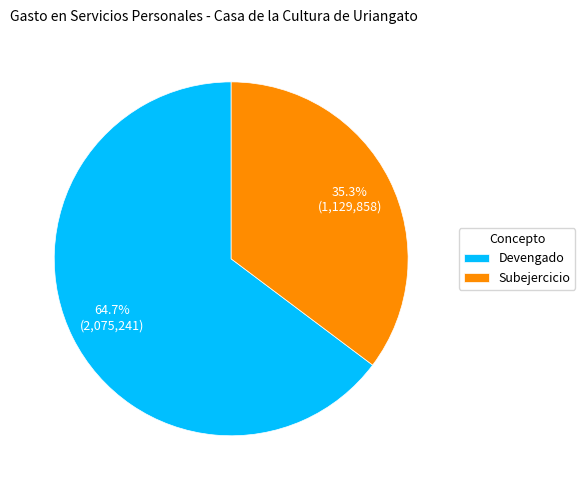

Approximately how many times larger is the value at Devengado compared to Subejercicio?

1.8